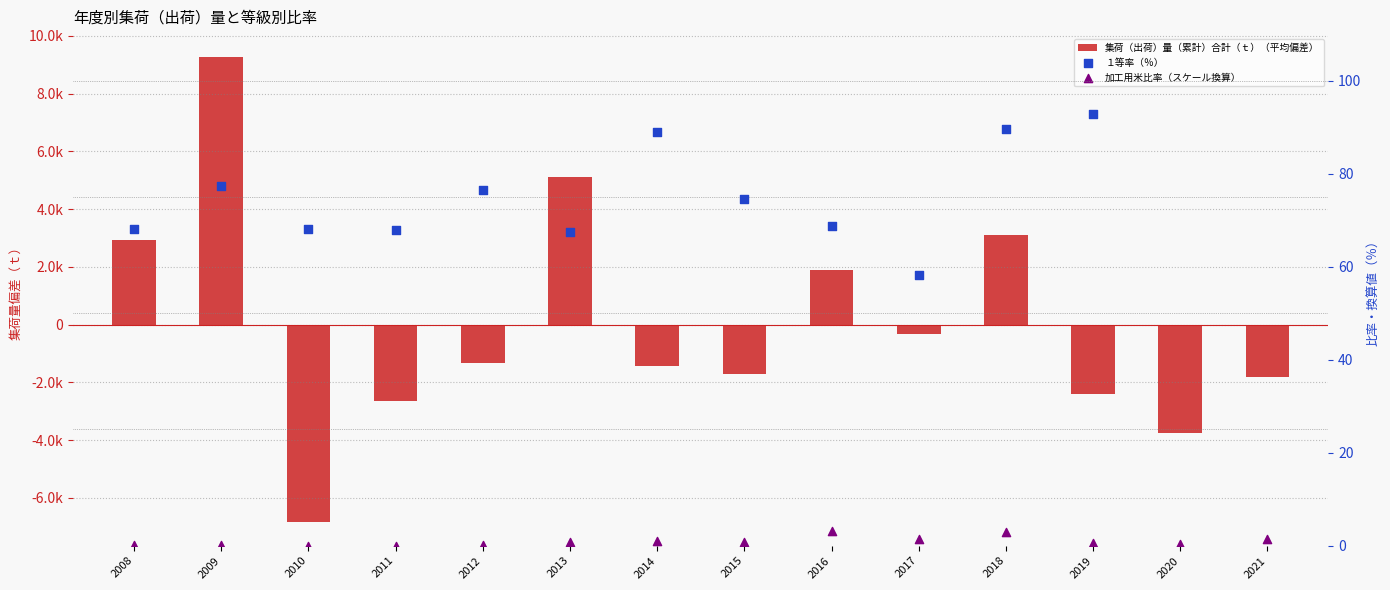

Is the value of 集荷（出荷）量（累計）合計（ｔ）（平均偏差） at 2019 greater than the value of 加工用米比率（スケール換算） at 2014?

No